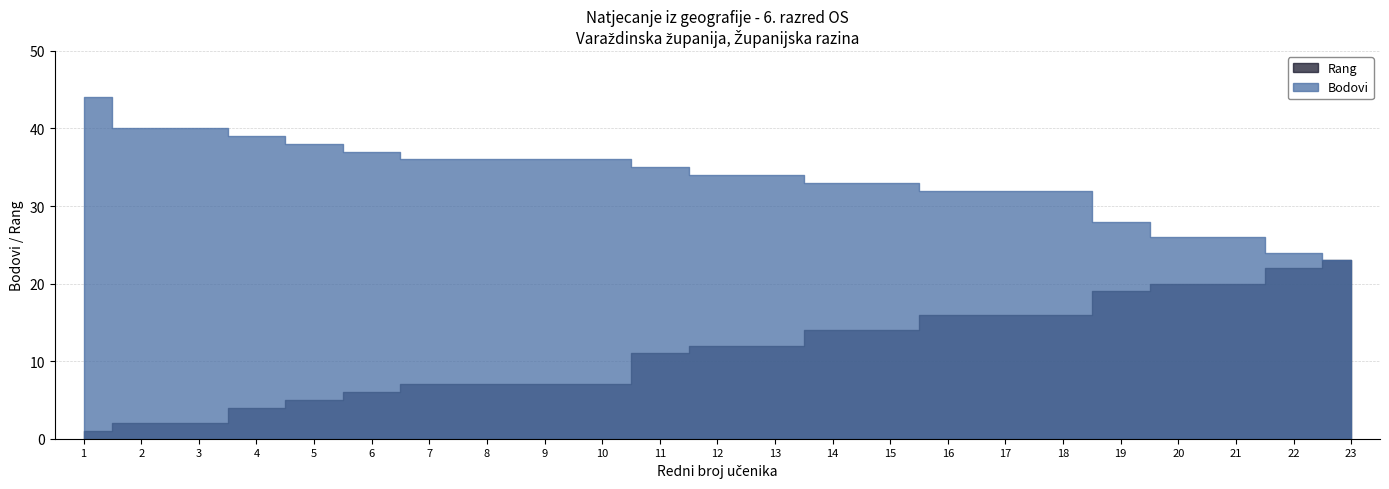

Reading left to right, transcribe all the data shown in this chart.

Bodovi: 44	40	40	39	38	37	36	36	36	36	35	34	34	33	33	32	32	32	28	26	26	24	23
Rang: 1	2	2	4	5	6	7	7	7	7	11	12	12	14	14	16	16	16	19	20	20	22	23